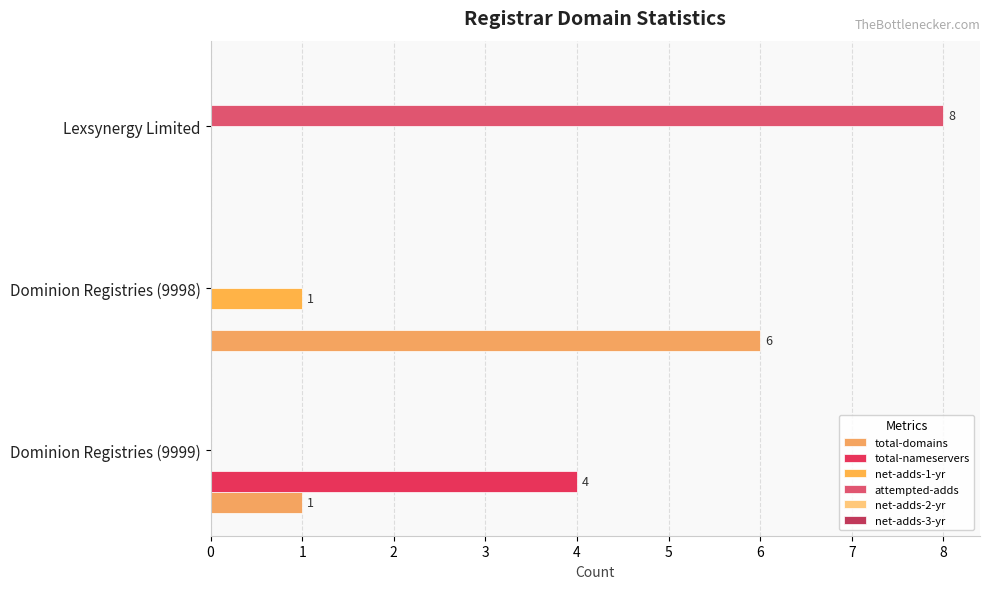

How many distinct data groups are displayed?

4